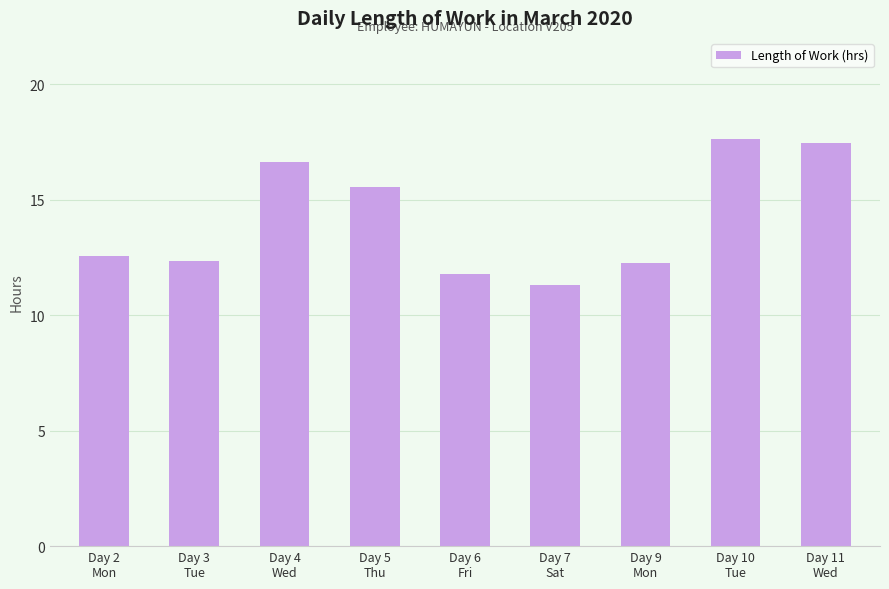

Approximately how many times larger is the value at Day 5
Thu compared to Day 9
Mon?

1.3